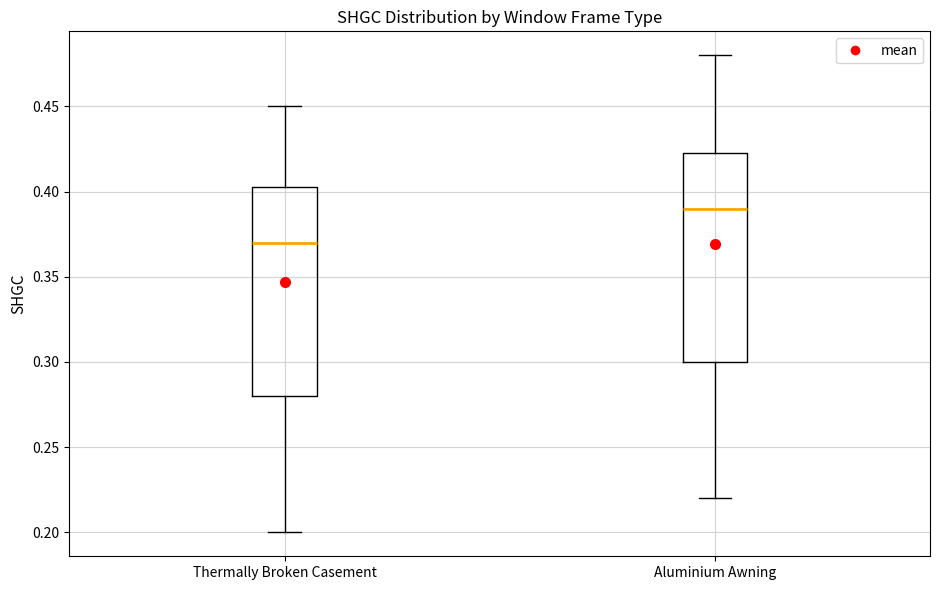

Reading left to right, read every box against the y-axis: the position of its median line, the range the box covers, and the ends of its whiskers. The values are not printed on the chart, so give them approximately, as read against the axis.

Thermally Broken Casement: median 0.370, box 0.280 to 0.405, whiskers 0.200 to 0.450
Aluminium Awning: median 0.390, box 0.300 to 0.425, whiskers 0.220 to 0.480